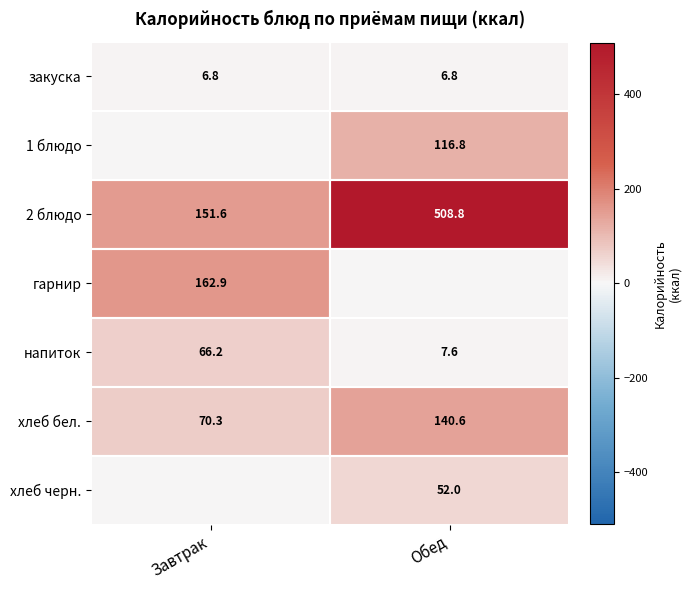

The value of хлеб черн. at Обед is 12.3. True or false?

False